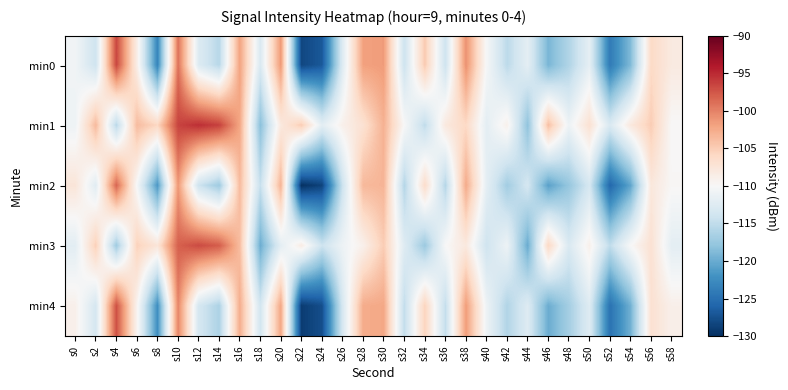

At s6, list the series in order from smallest to largest.

min2, min4, min0, min3, min1